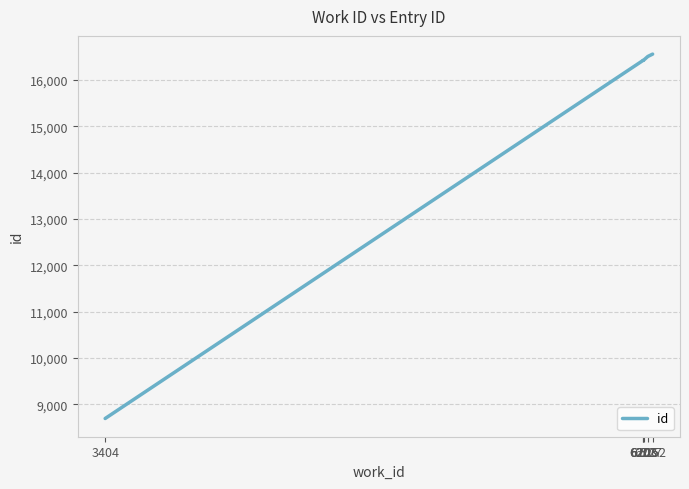

What is the average value?

15170